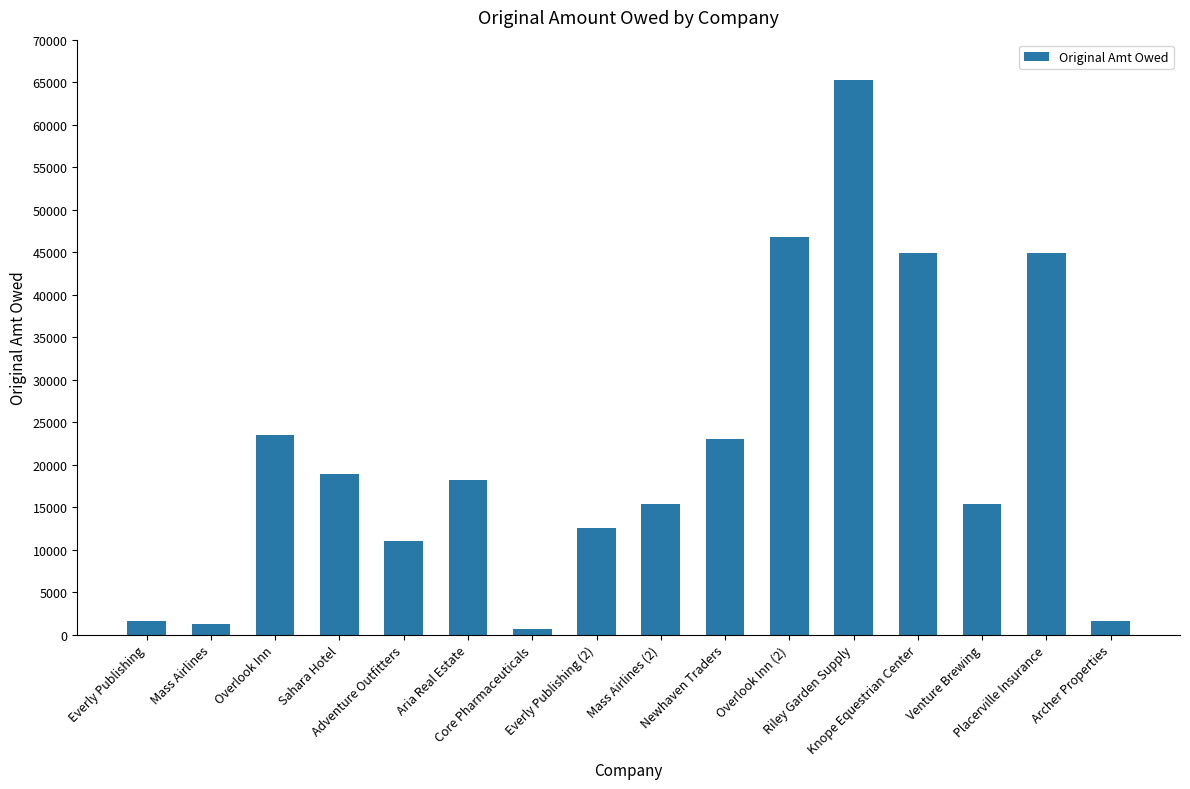

Which category has the lowest value across all series?

Core Pharmaceuticals